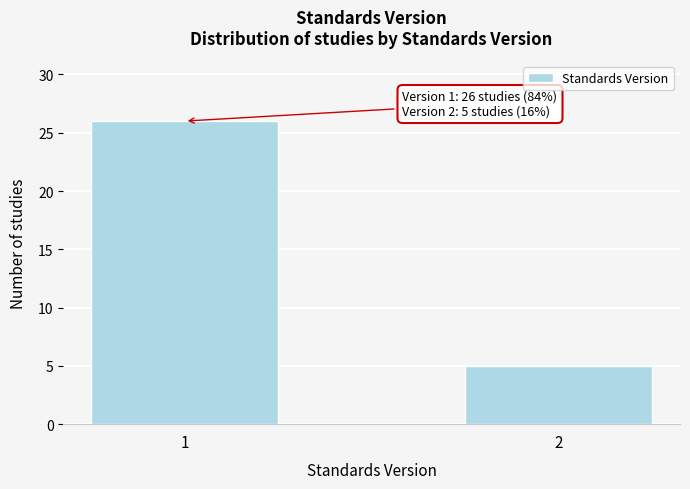

Reading right to left, transcribe all the data shown in this chart.

5	26